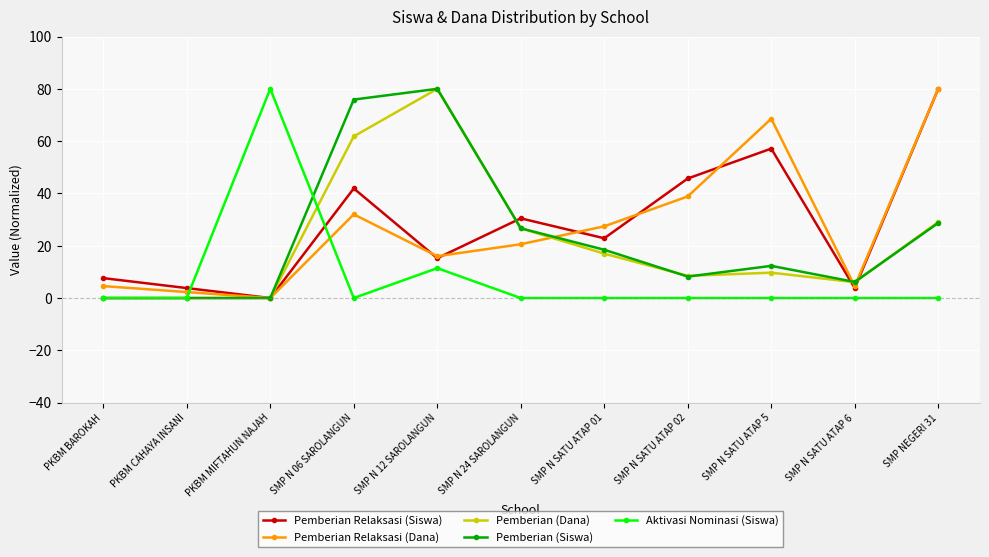

At which category does Pemberian Relaksasi (Siswa) reach its first local valley?

PKBM MIFTAHUN NAJAH